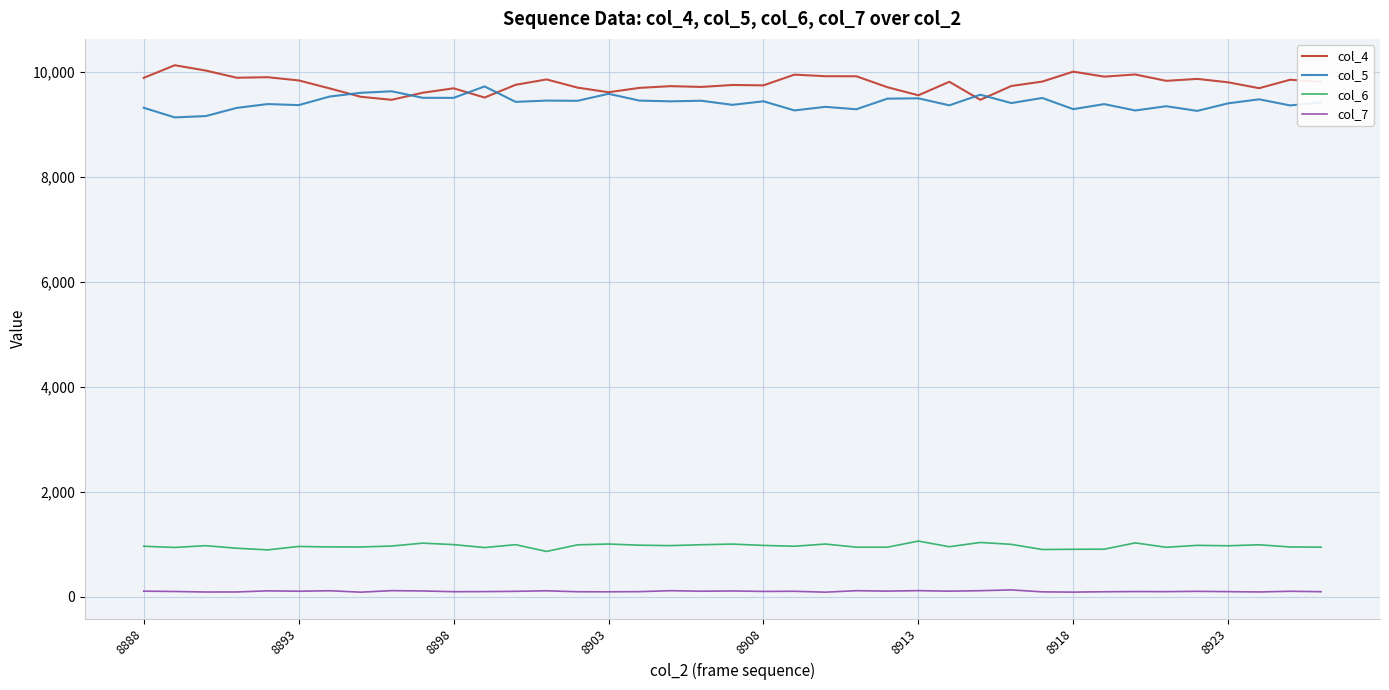

True or false: col_6 and col_7 intersect in this chart.

False